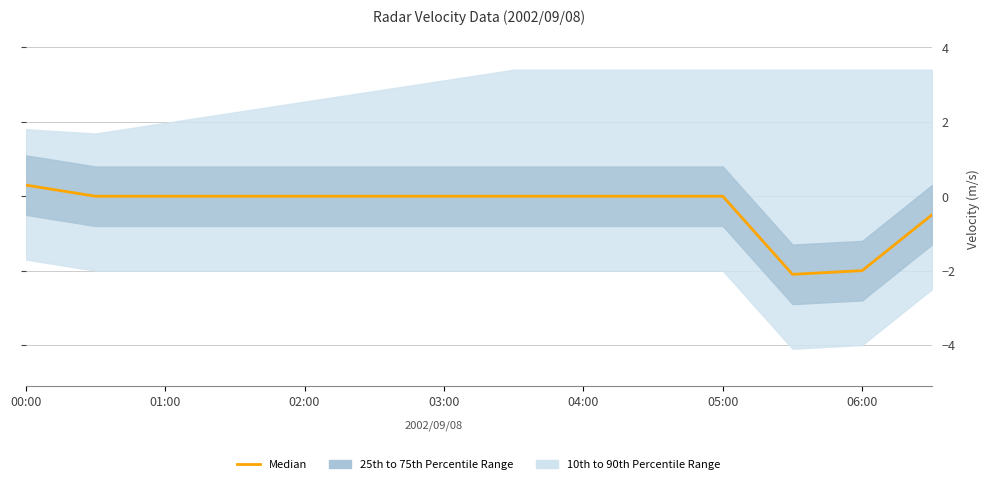

Reading left to right, transcribe all the data shown in this chart.

0.3	-0.0	-0.0	-0.0	-0.0	-0.0	-0.0	-0.0	-0.0	-0.0	-0.0	-2.1	-2.0	-0.5